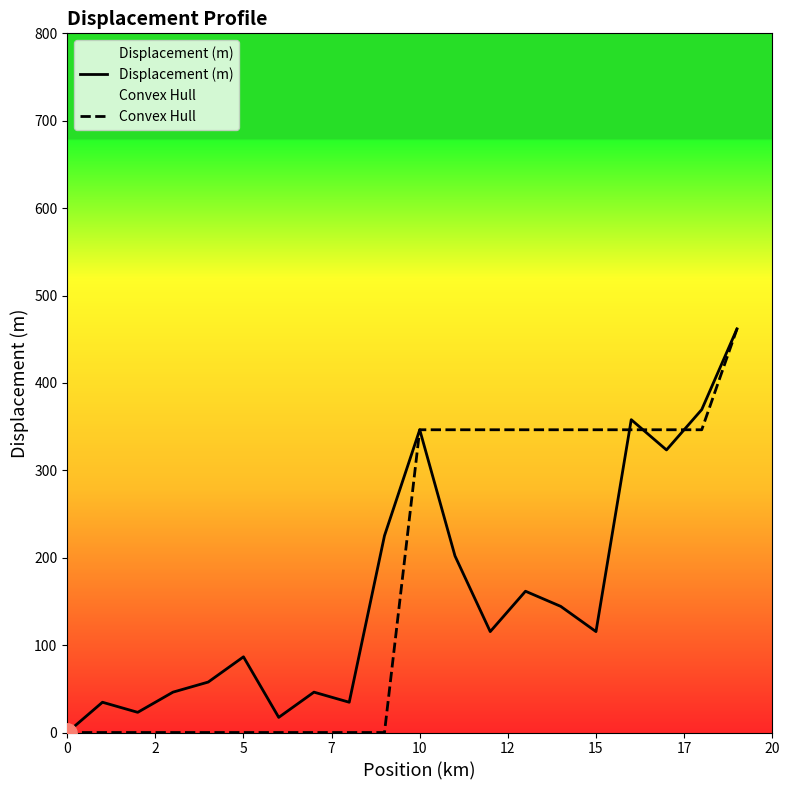

Between which two adjacent categories do Convex Hull and Displacement (m) first intersect?

15 and 16